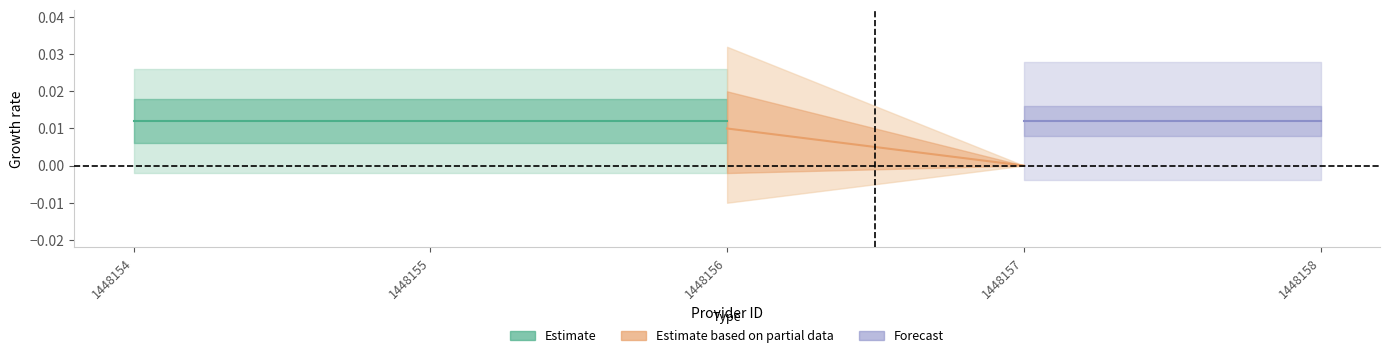

Count the number of categories in the chart.

5